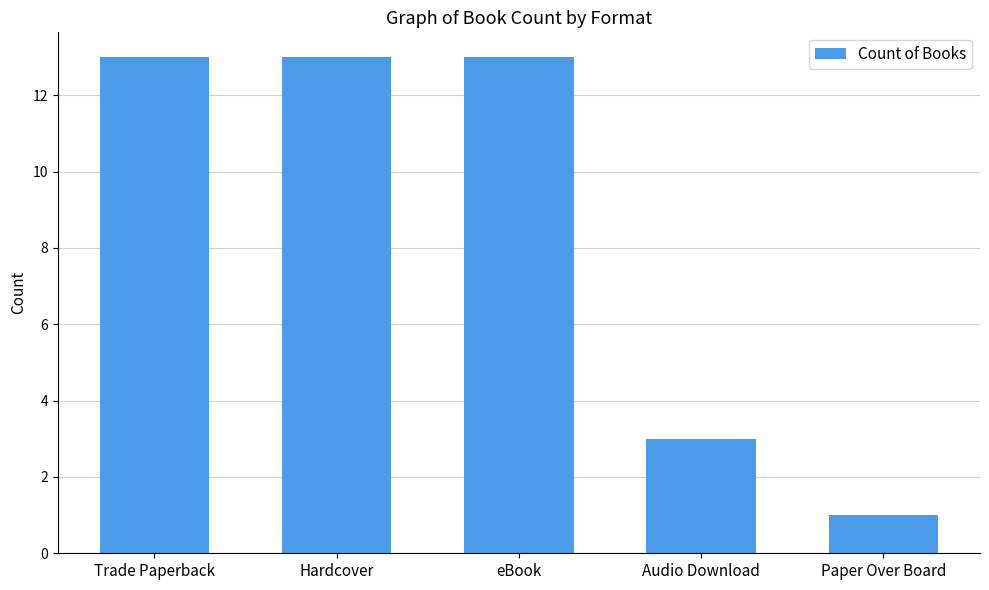

What is the maximum value shown in the chart?

13